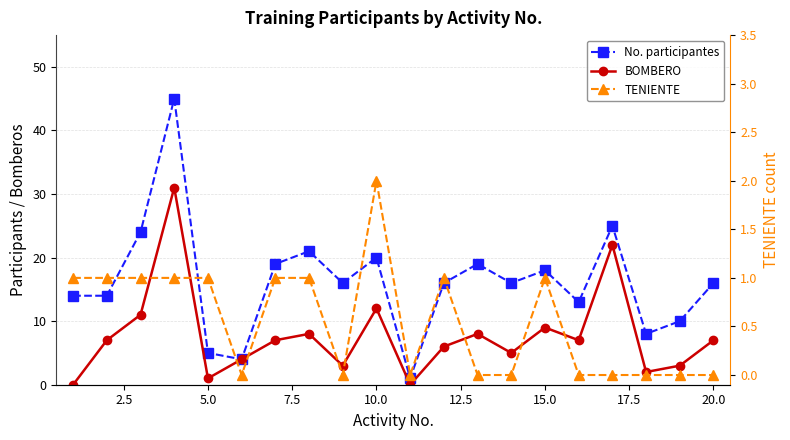

Which series has the largest range (max minus min)?

No. participantes